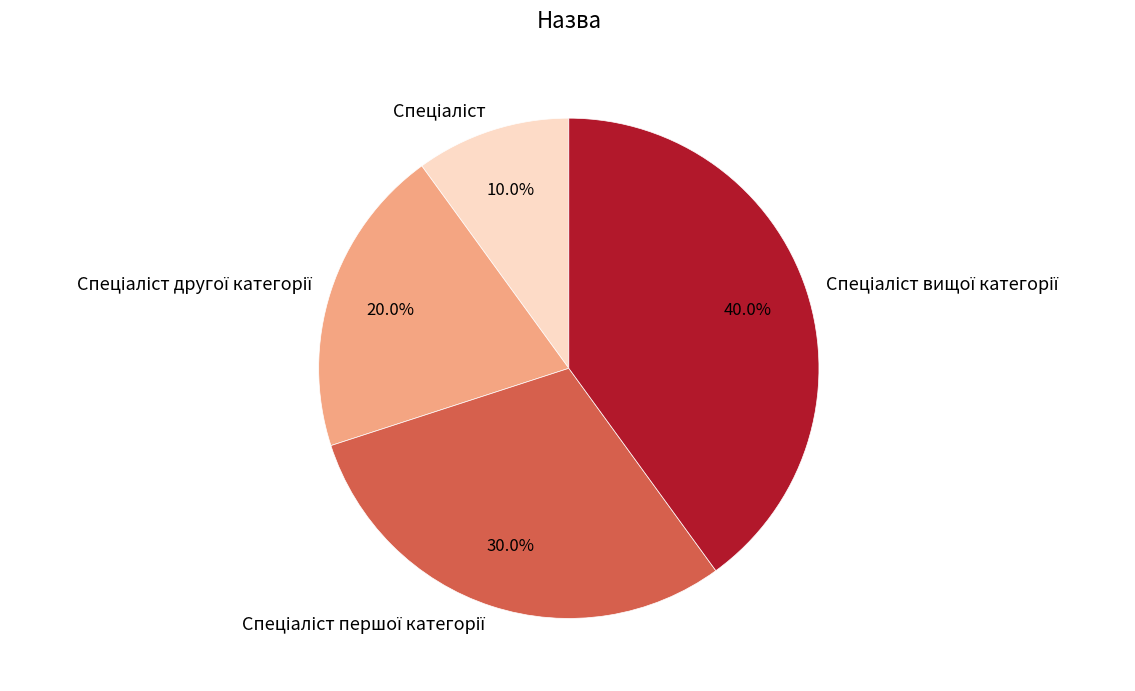

How many segments does this pie chart have?

4